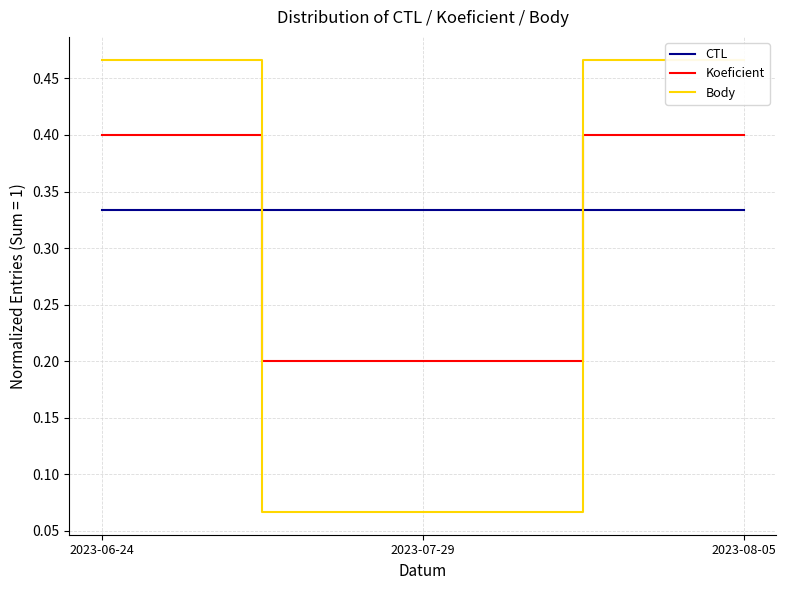

Read the CTL value at 2023-06-24.

0.3